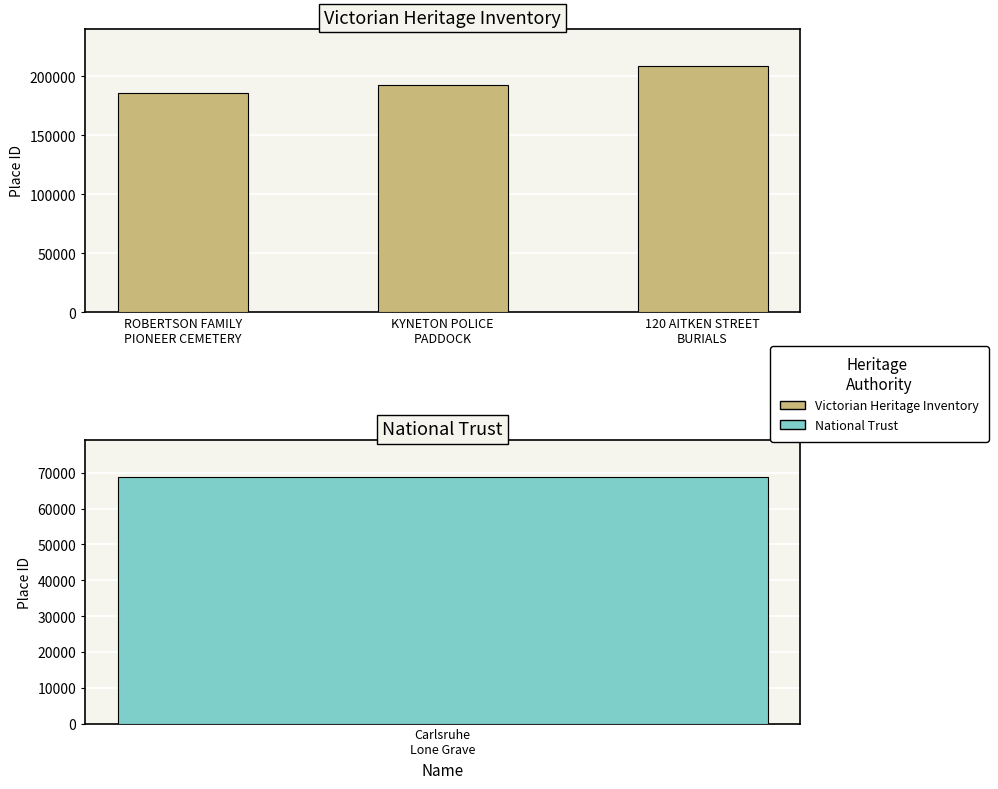

True or false: the data shows 122307 at 120 AITKEN STREET
BURIALS.

False